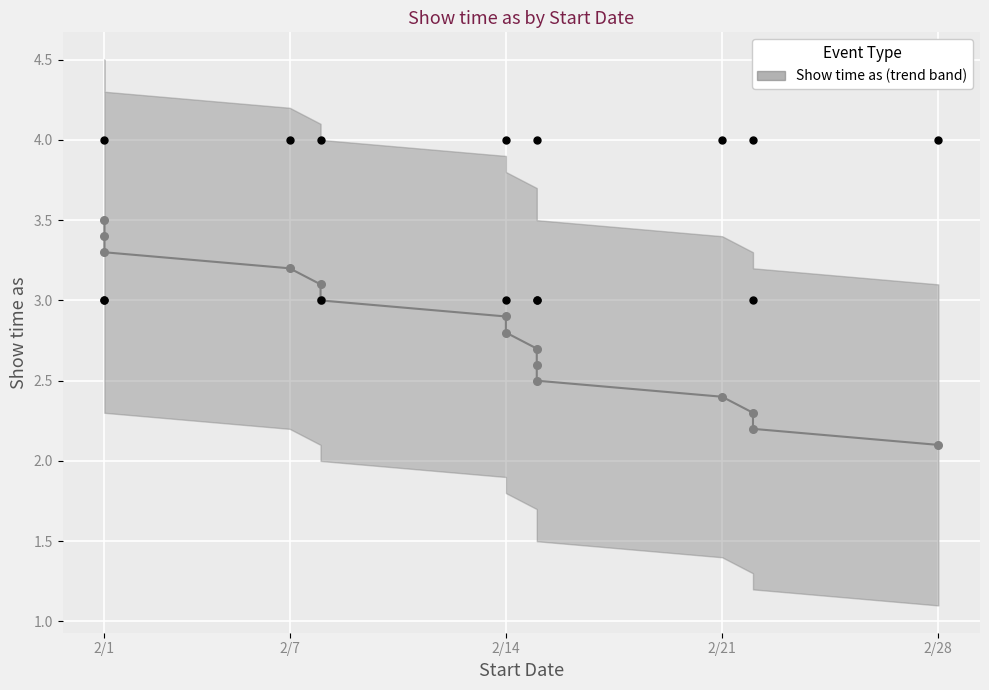

Approximately how many times larger is the value at 2/22/2014 compared to 2/15/2014?

1.0